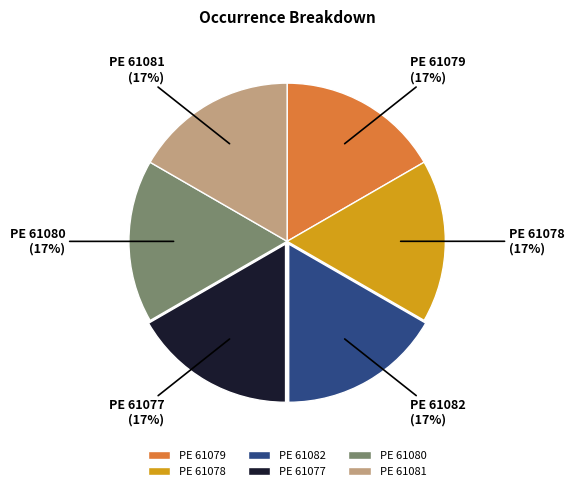

Approximately how many times larger is the value at PE 61078 compared to PE 61082?

1.0